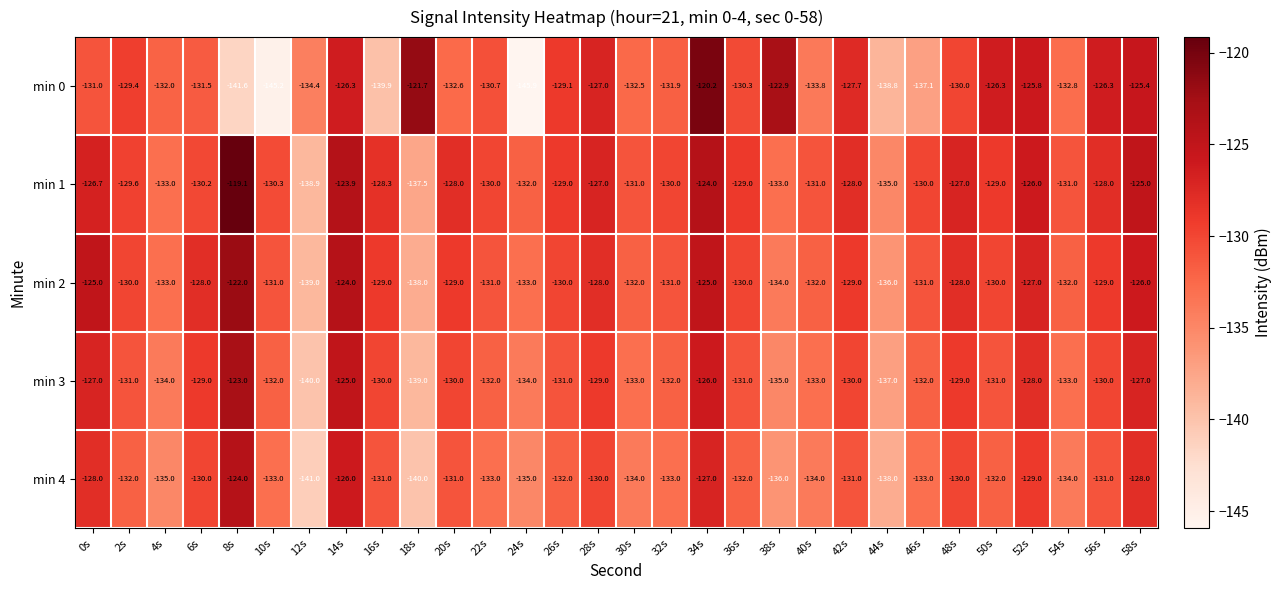

What is the sum of all min 0 values?

-3940.1